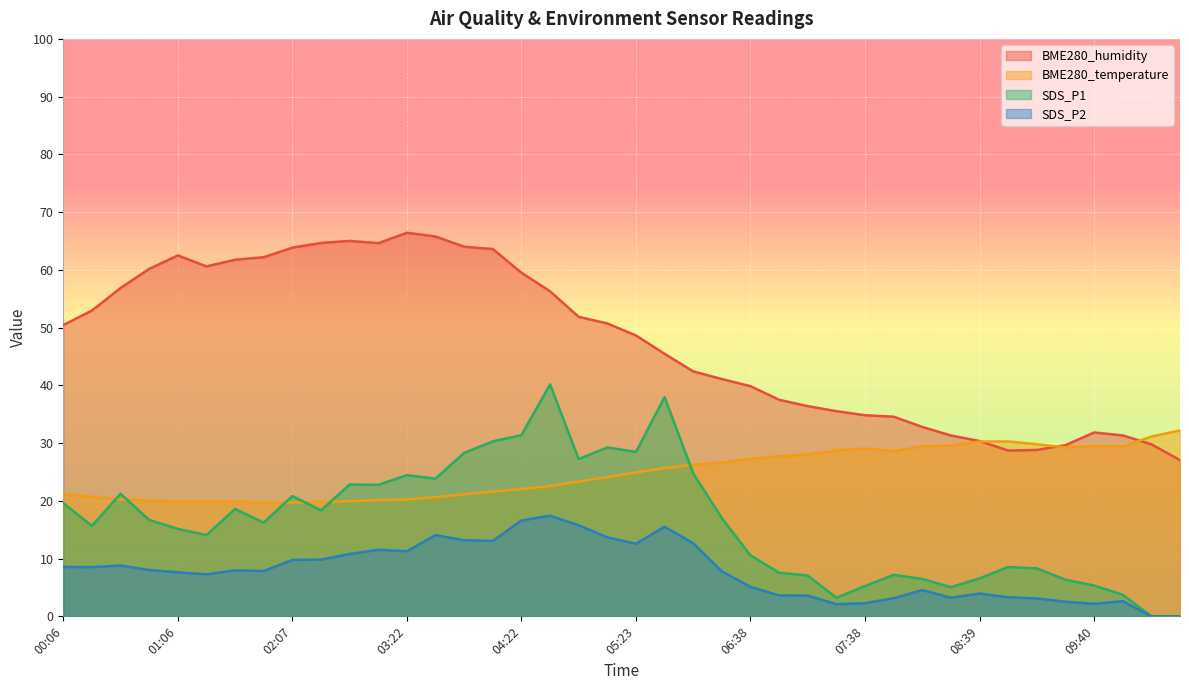

The value of BME280_humidity at 09:40 is 48.3. True or false?

False